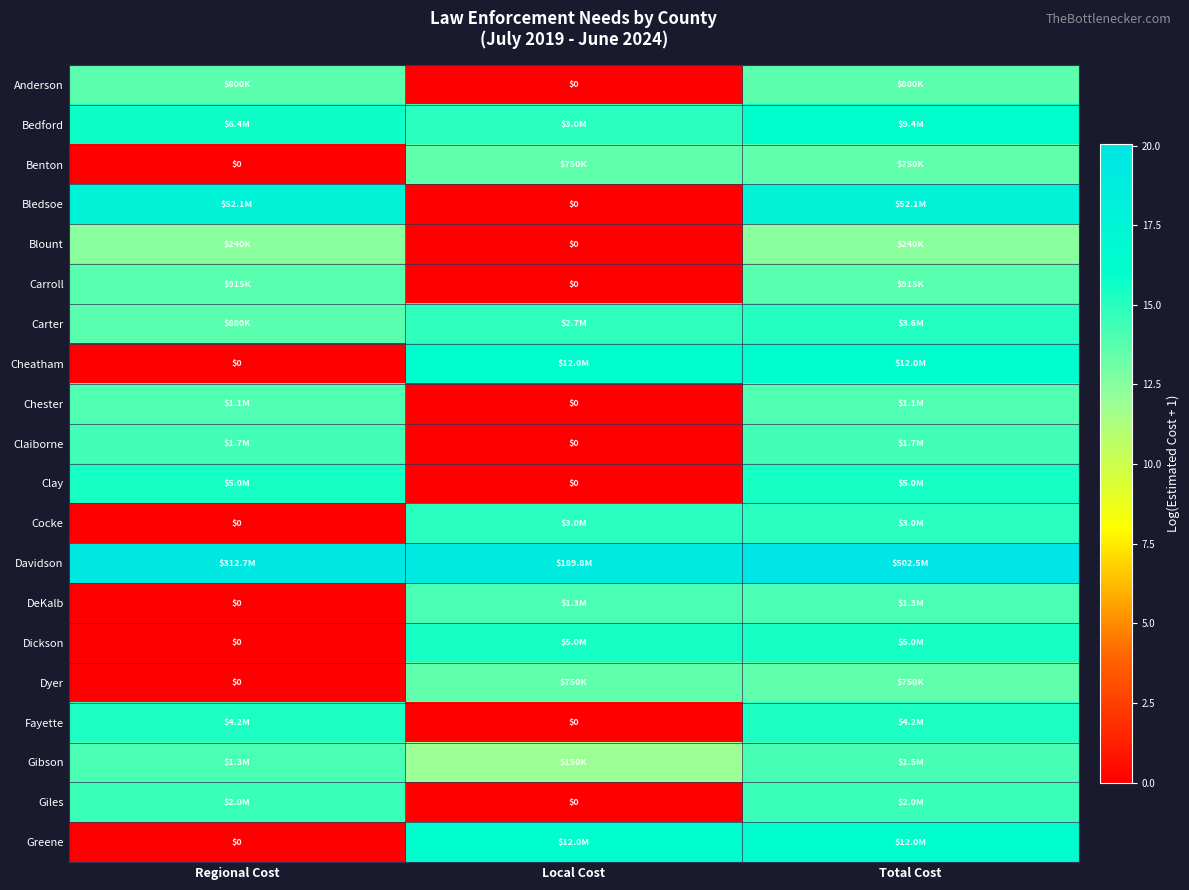

Count the number of data series in this chart.

20